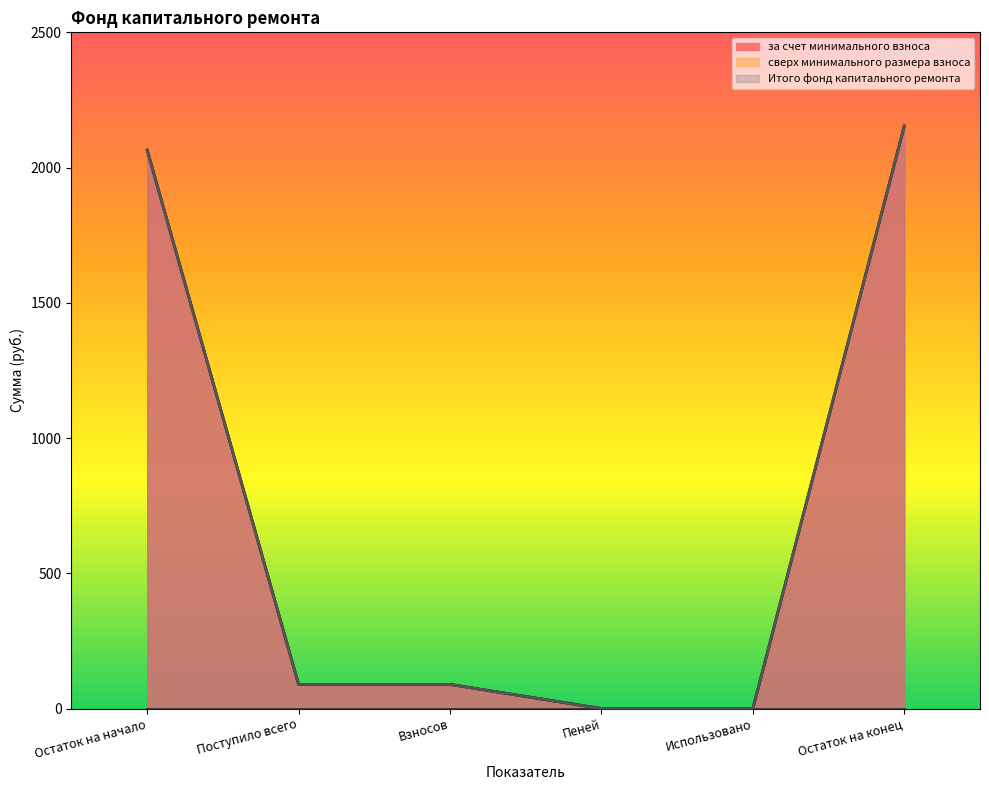

At how many categories does at least one series exceed 1631?

2